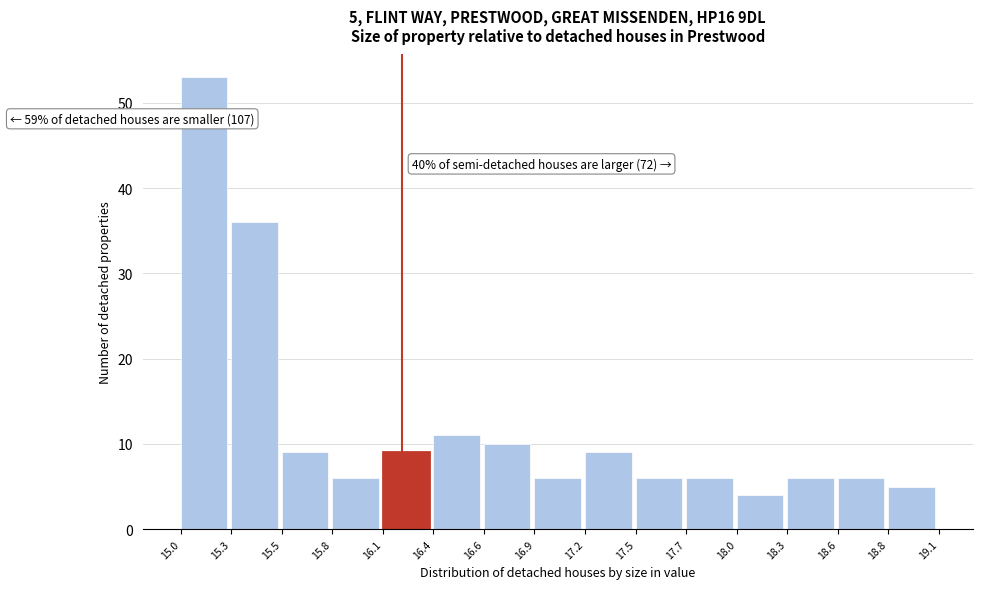

Reading left to right, list all the values displayed in this chart.

15.0=53	15.3=36	15.5=9	15.8=6	16.1=9	16.4=11	16.6=10	16.9=6	17.2=9	17.5=6	17.7=6	18.0=4	18.3=6	18.6=6	18.8=5